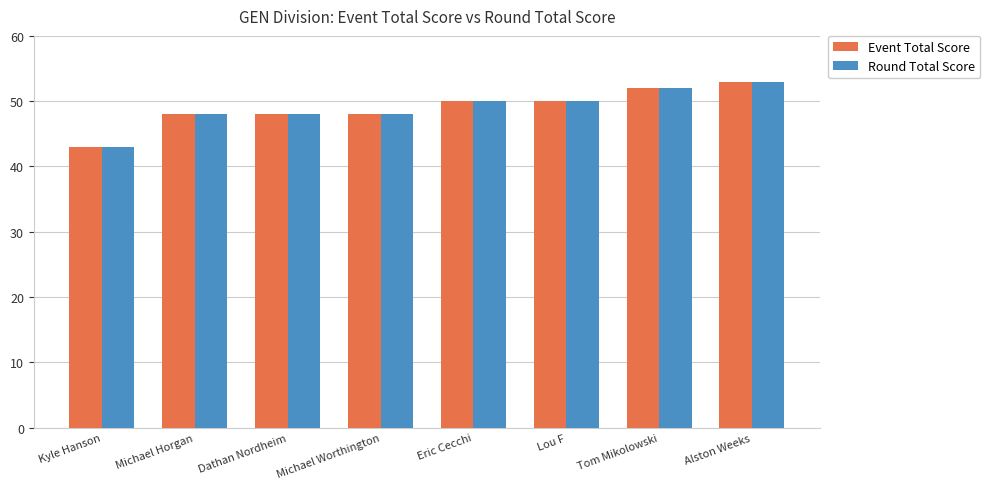

The Event Total Score series shows 50 at Lou F. True or false?

True